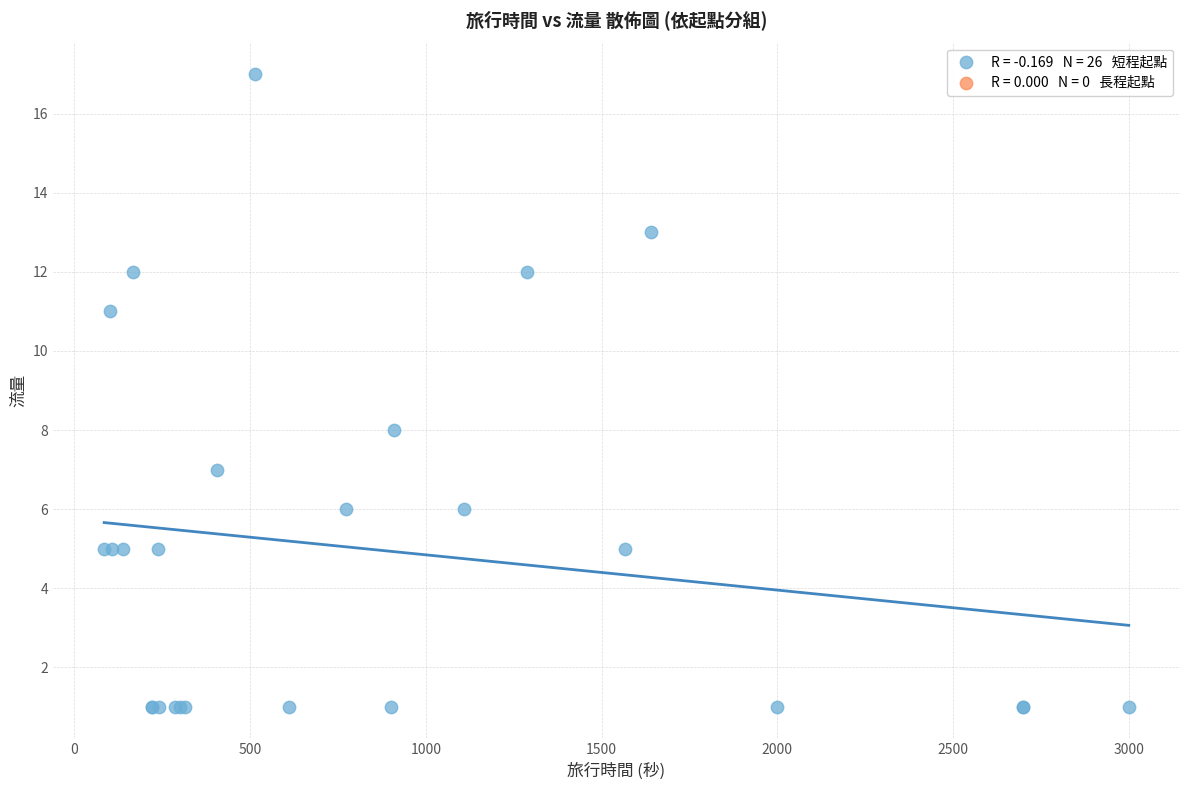

What Y value in the scatter plot is closest to 9?

8